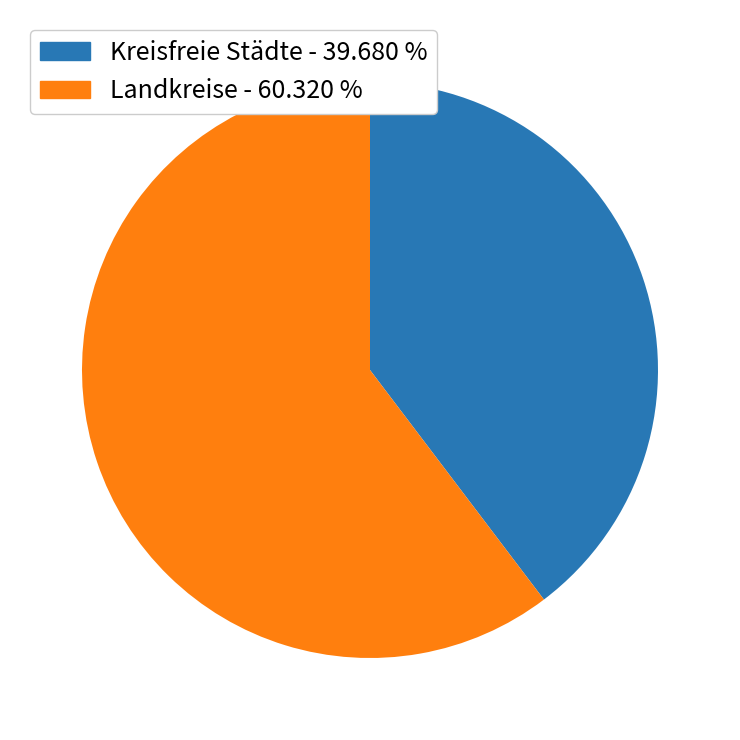

Combined, do Kreisfreie Städte - 39.680 % and Landkreise - 60.320 % account for over 50%?

Yes